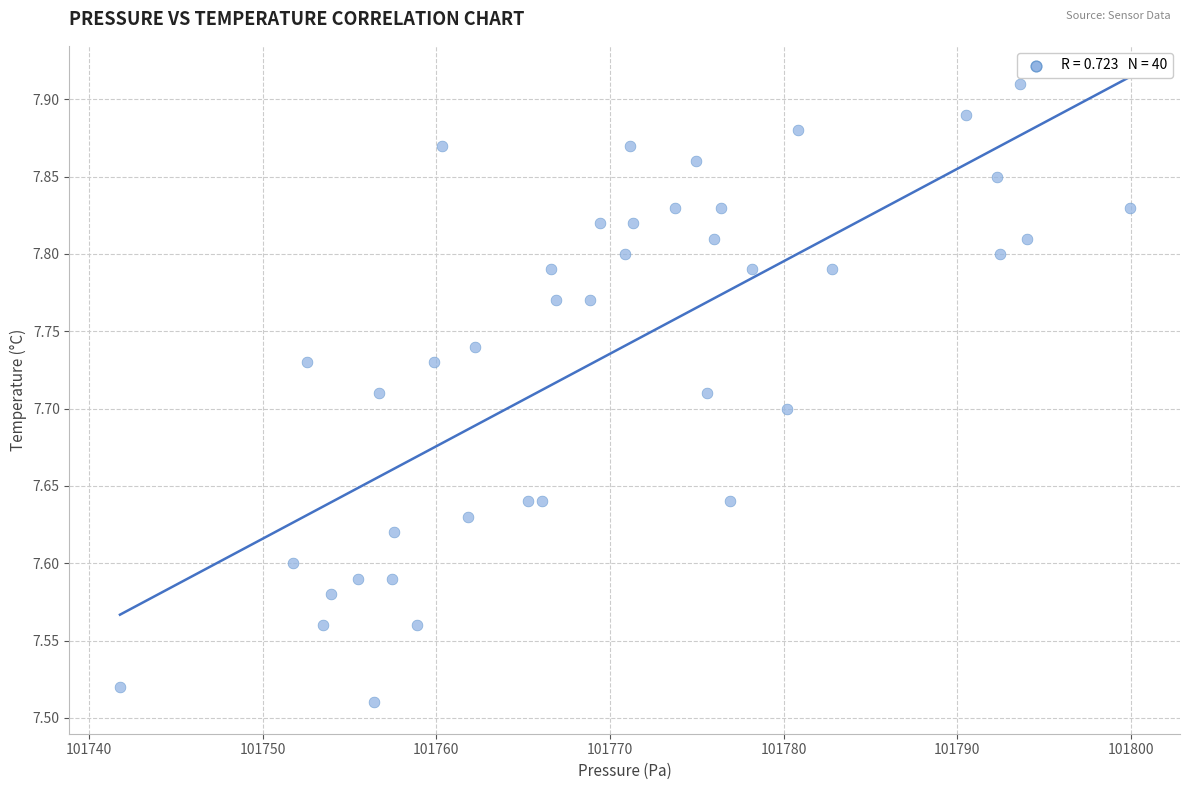

What is the range of Y values (max minus min)?

0.4